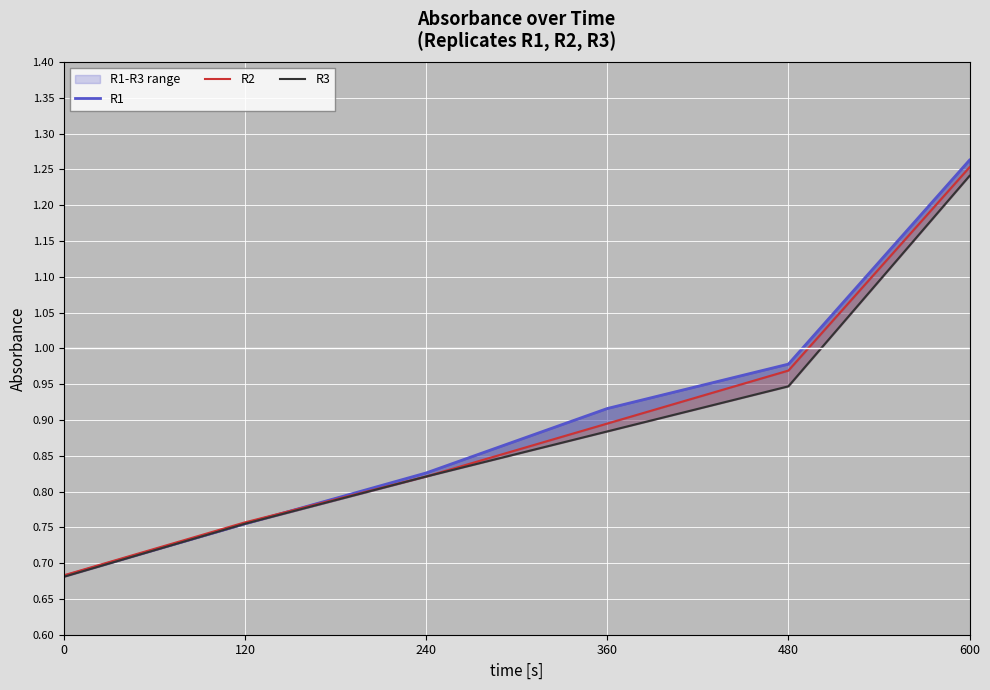

What is the value of the R3 point at the 3rd from the left?

0.8